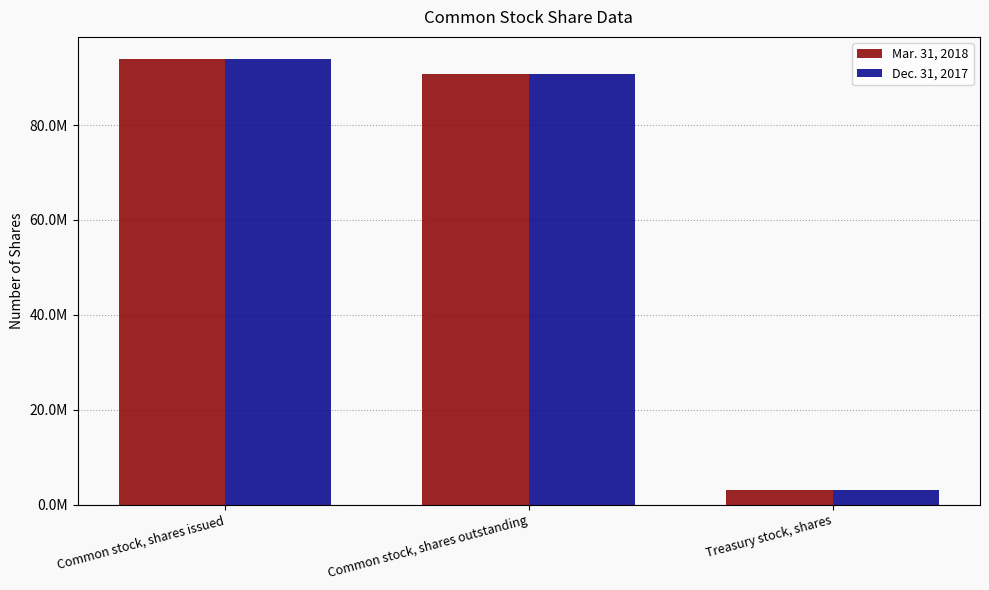

Reading left to right, extract all data points from this chart.

Mar. 31, 2018: Common stock, shares issued=93896772	Common stock, shares outstanding=90843138	Treasury stock, shares=3053634
Dec. 31, 2017: Common stock, shares issued=93834805	Common stock, shares outstanding=90781171	Treasury stock, shares=3053634